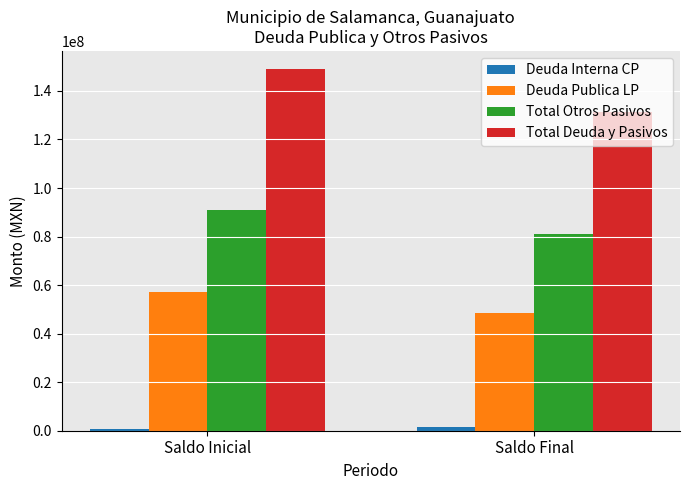

What is the average value of the Total Deuda y Pasivos series?

140093938.1